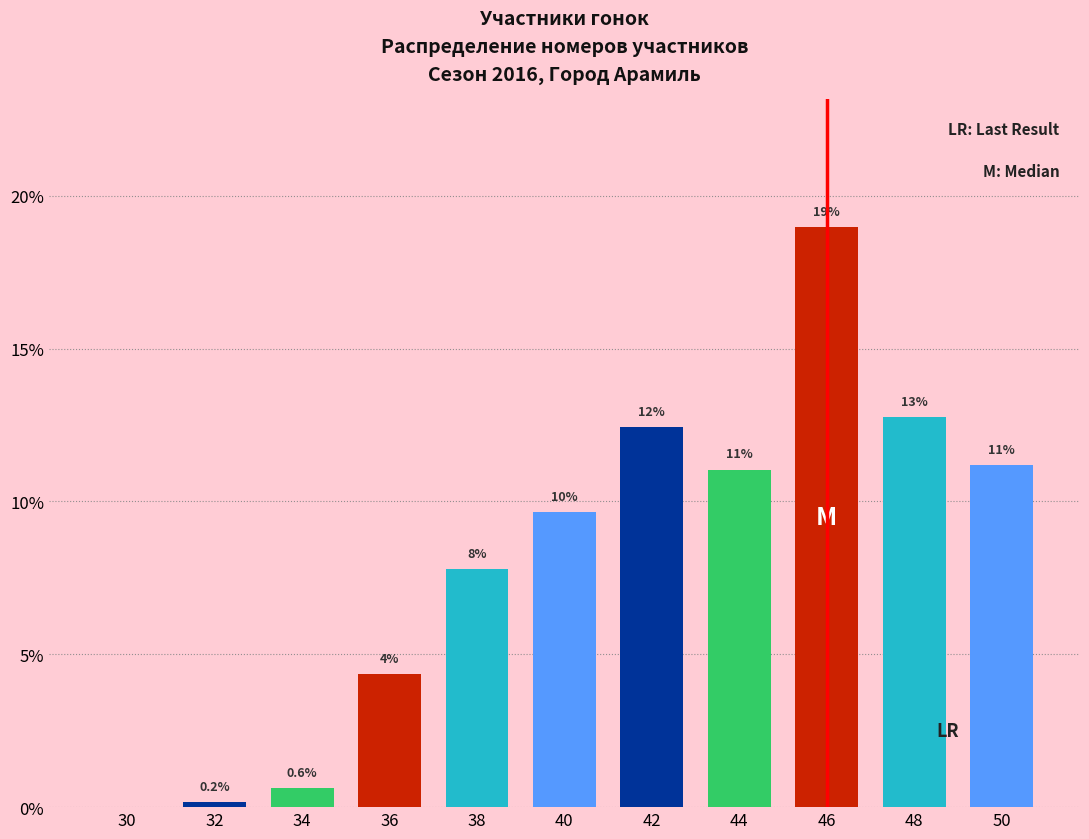

At which label does the data first exceed 9?

40